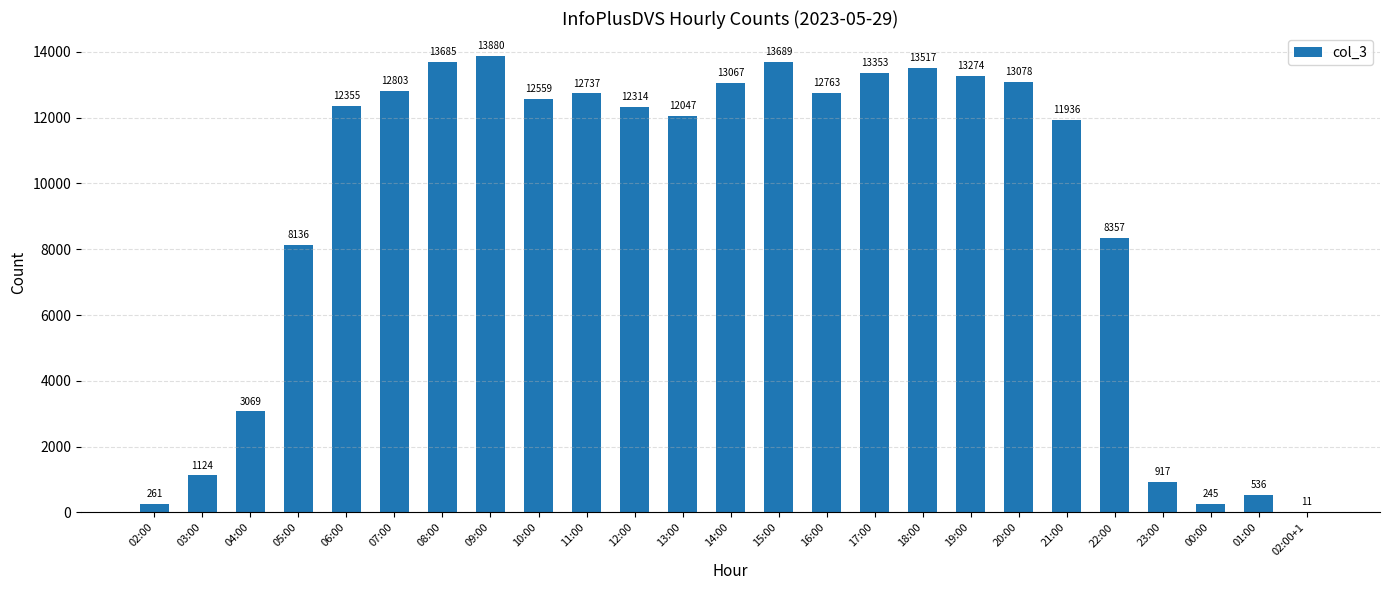

At which label is the value closest to 6945?

05:00